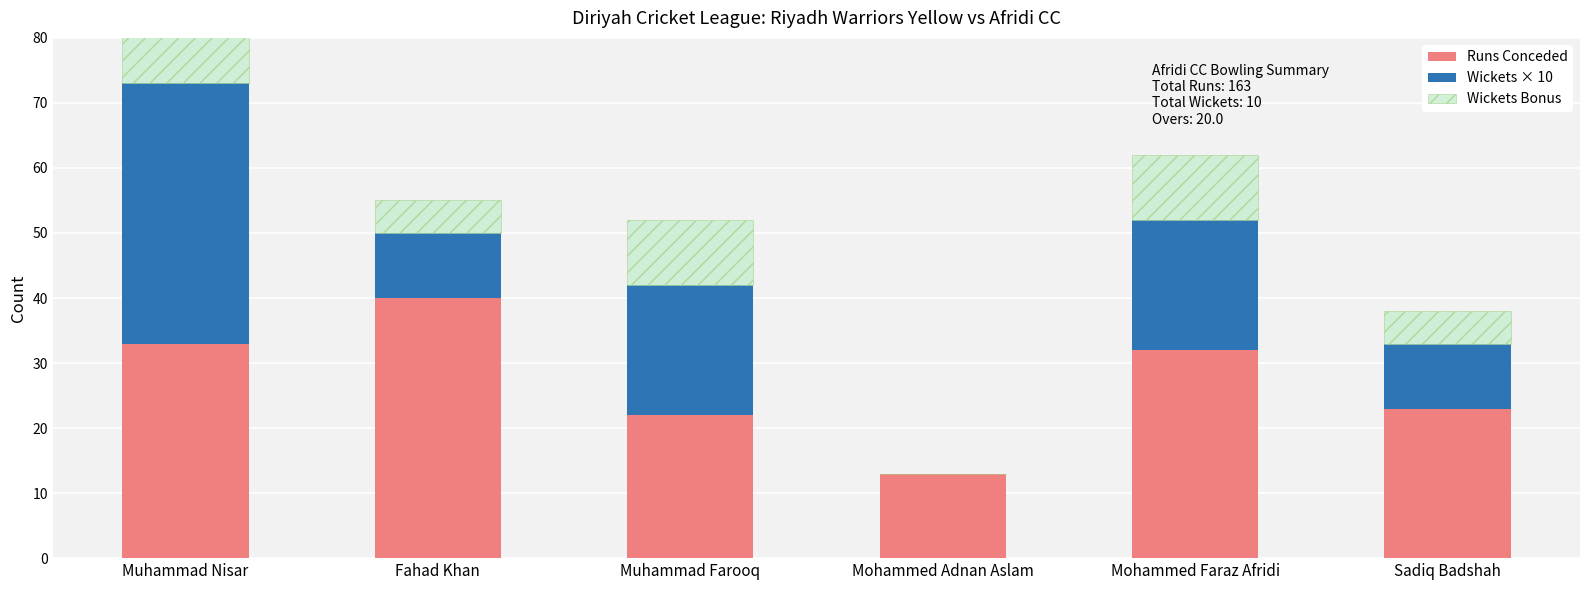

What are all the series names shown in the legend?

Runs Conceded, Wickets × 10, Wickets Bonus